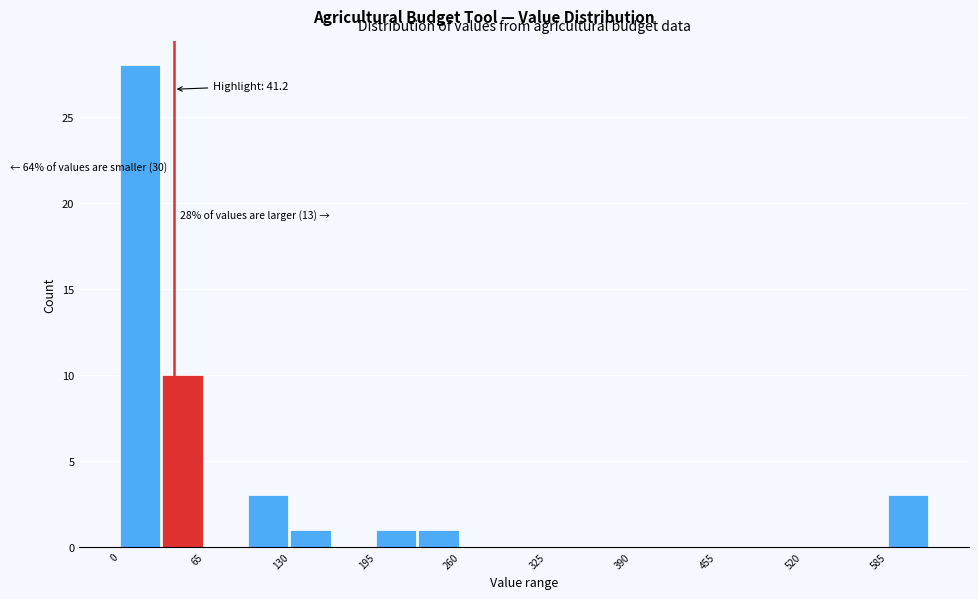

Read against the x-axis, roughly where is the centre of the tallest bar?

20